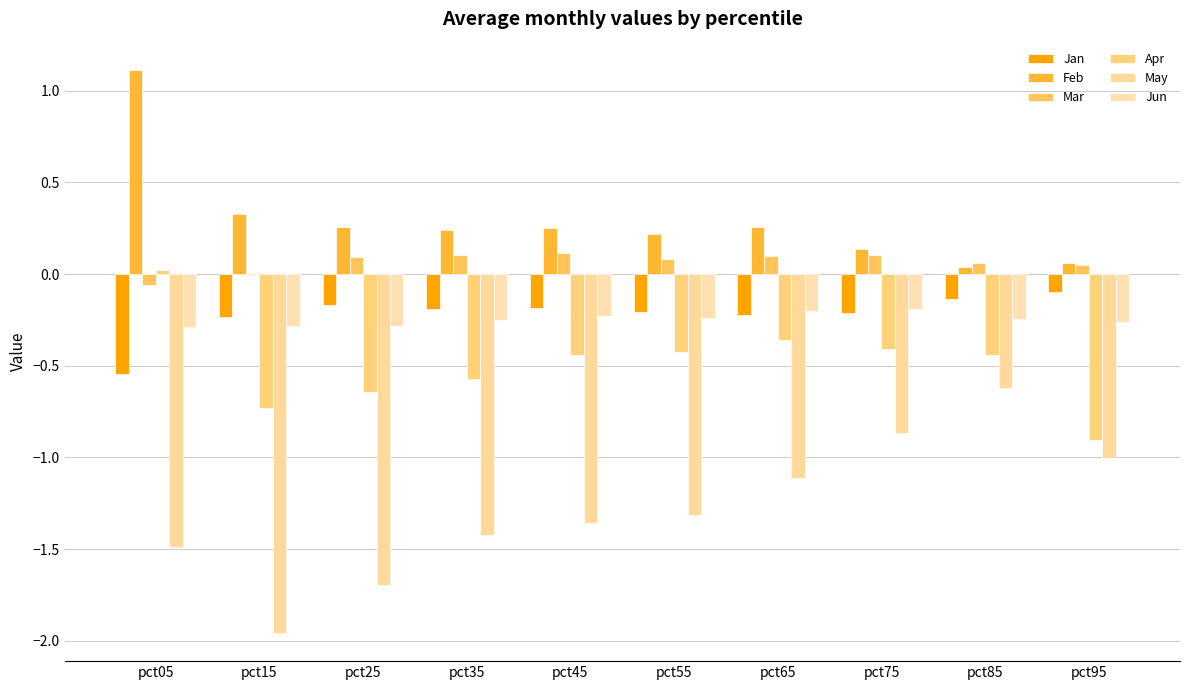

How many series are shown in this chart?

6